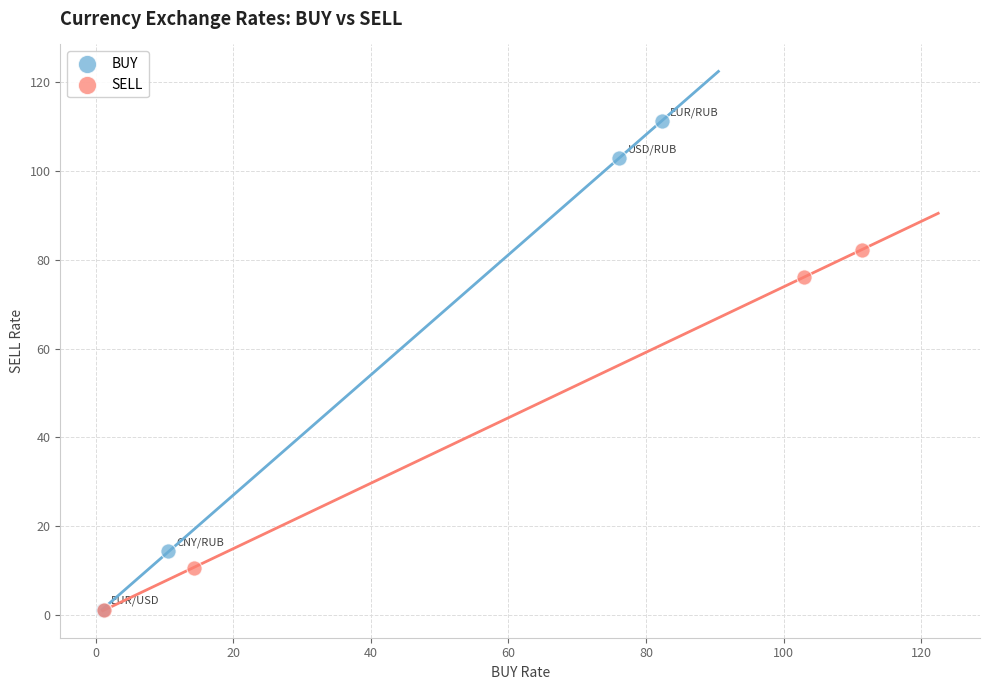

Which series contains the highest Y value?

BUY